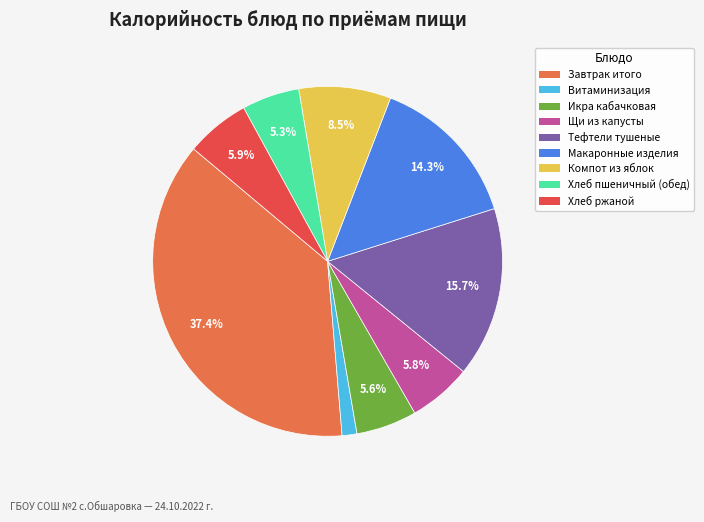

To the nearest percent, what is the difference between the largest and smallest slice percentages?

36%